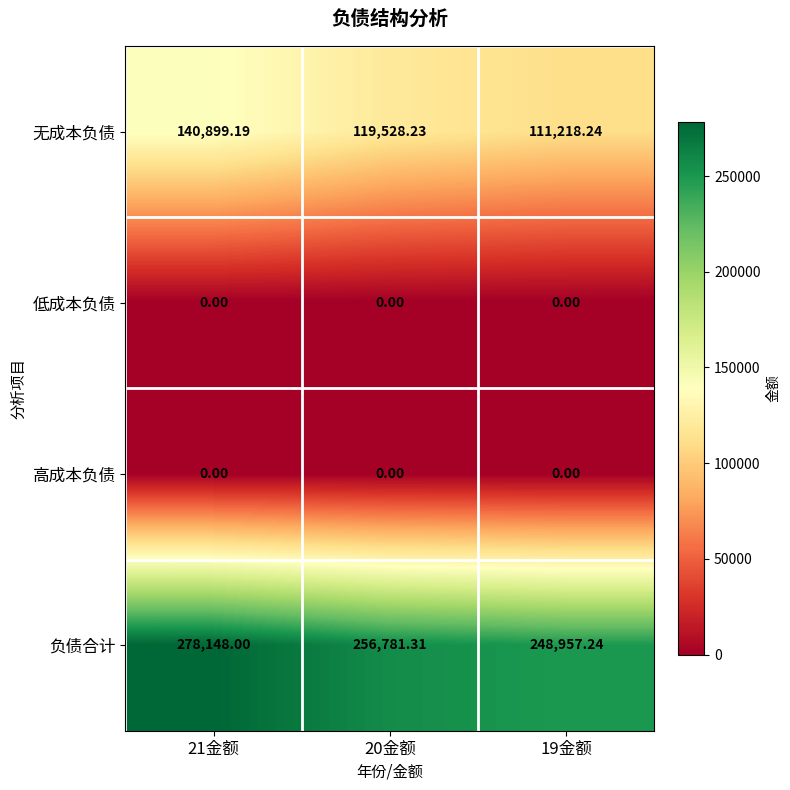

What is the difference between the highest and lowest values at 21金额?

278148.0